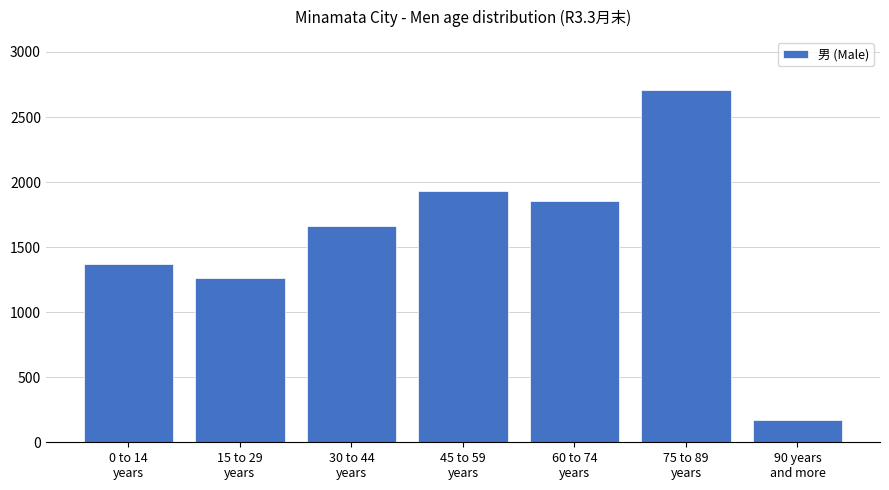

List the labels in order of value, smallest first.

90 years
and more, 15 to 29
years, 0 to 14
years, 30 to 44
years, 60 to 74
years, 45 to 59
years, 75 to 89
years